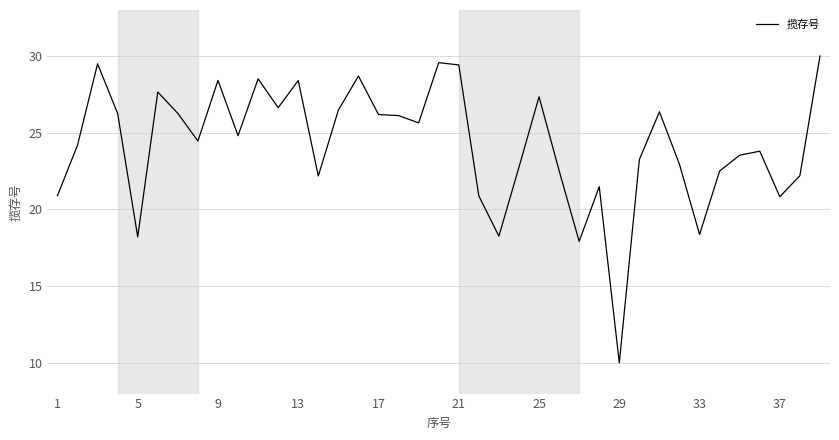

What is the difference between the maximum and minimum values?

20.0